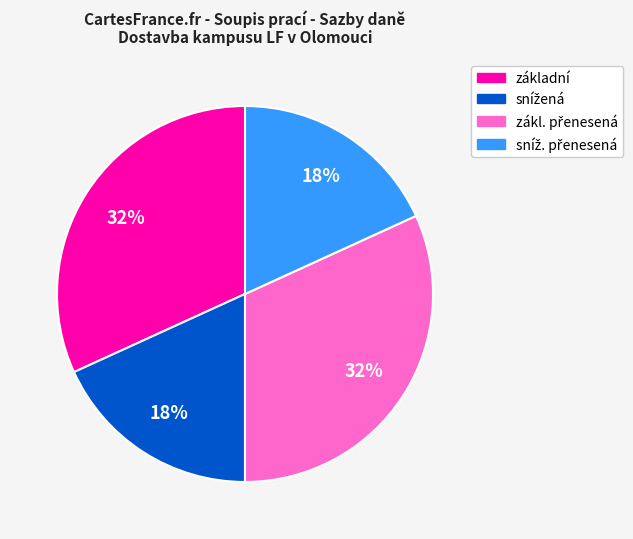

How many segments does this pie chart have?

4